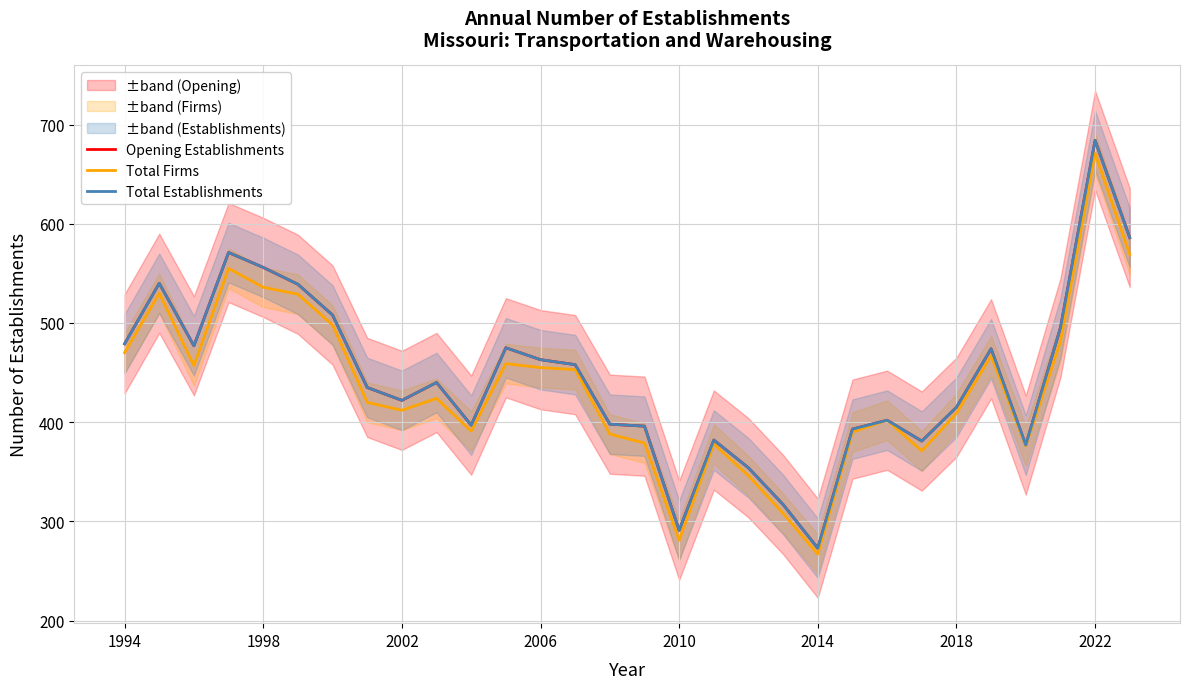

Count the number of categories in the chart.

30